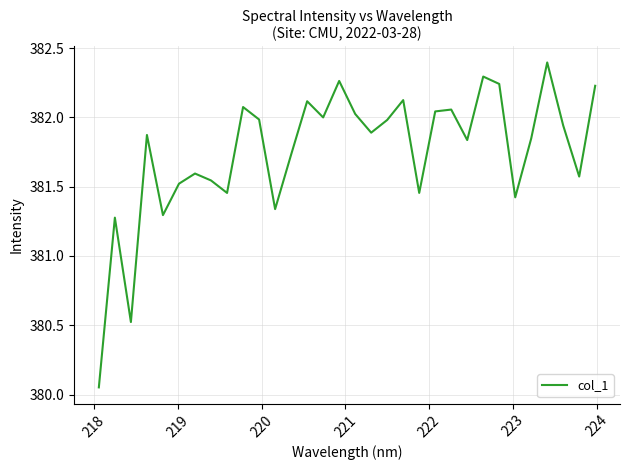

What is the greatest value displayed?

382.4